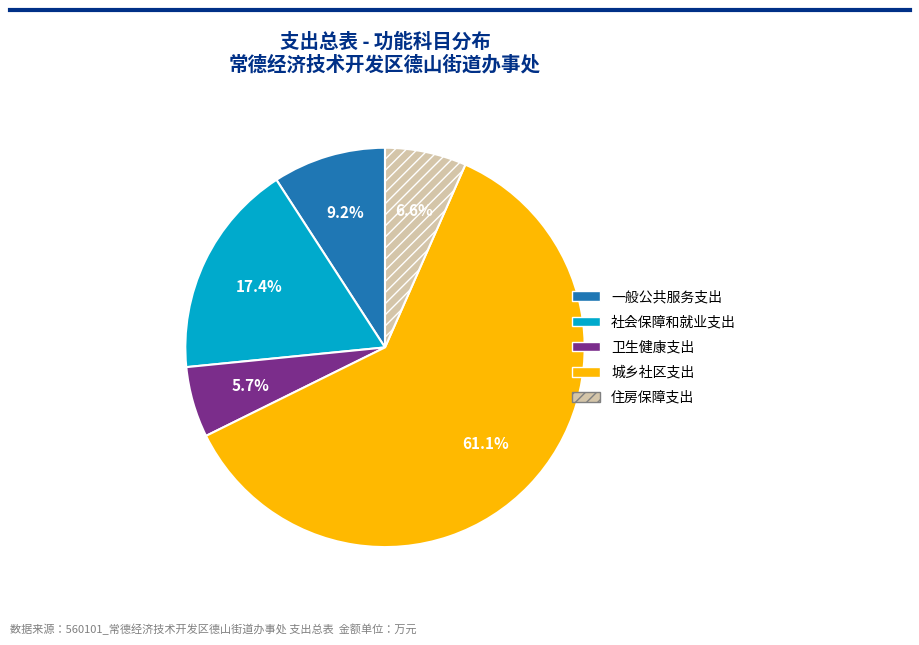

Combined, do 住房保障支出 and 卫生健康支出 account for over 50%?

No